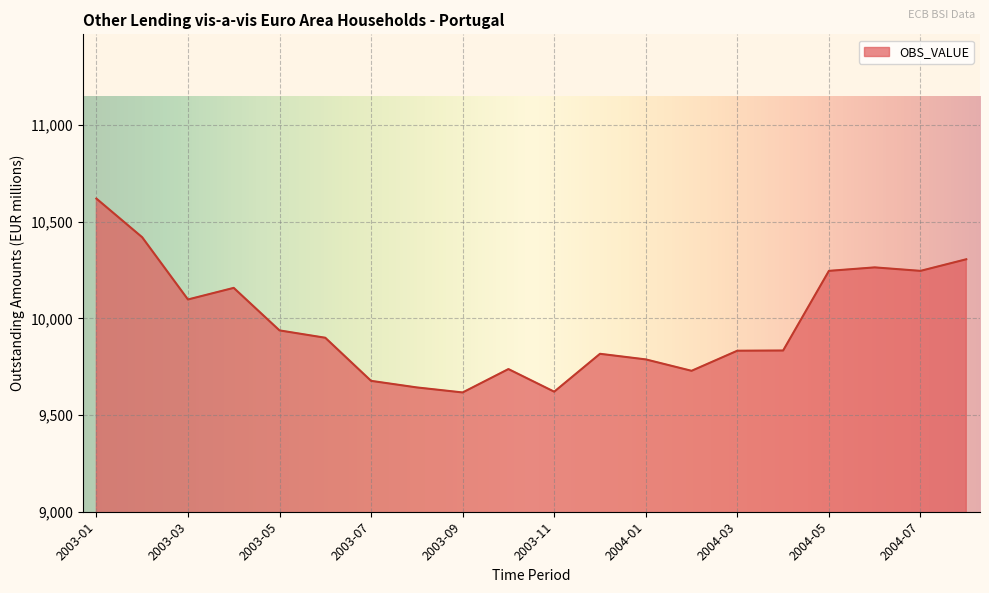

What is the maximum value shown in the chart?

10620